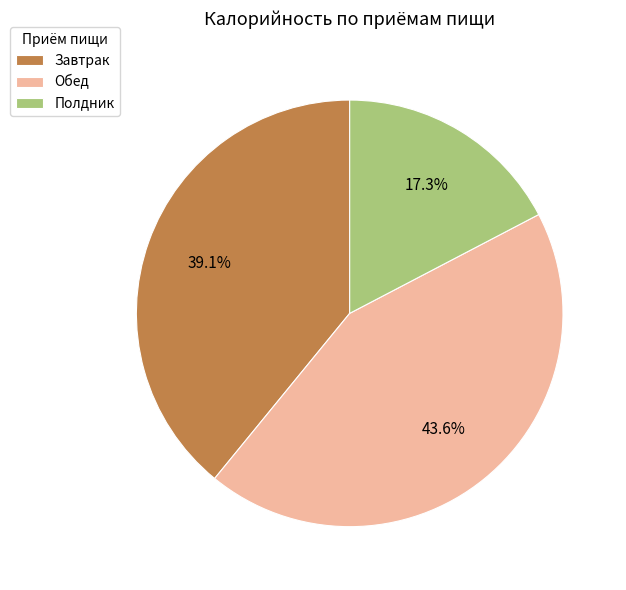

To the nearest percent, what is the combined percentage of Завтрак and Полдник?

56%